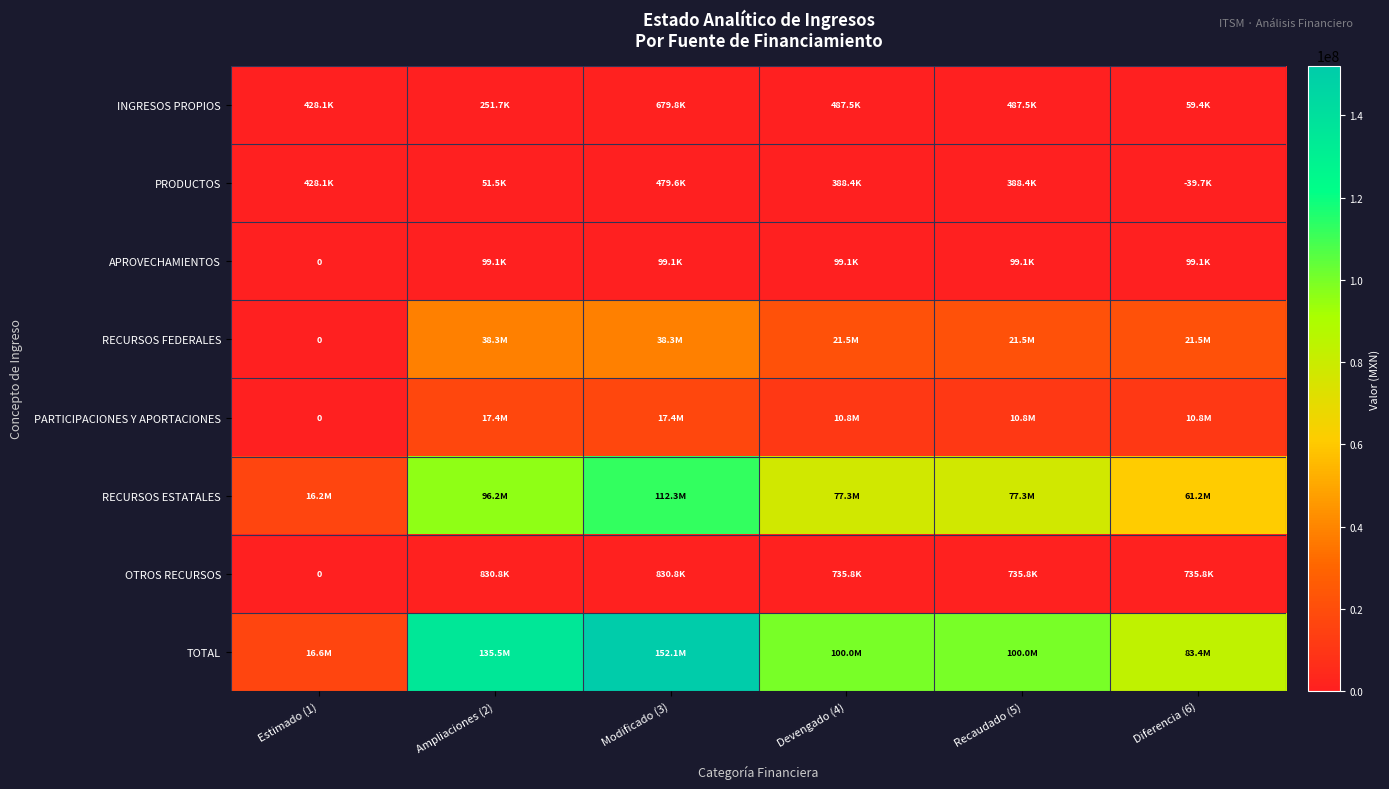

At Ampliaciones (2), list the series in order from smallest to largest.

PRODUCTOS, APROVECHAMIENTOS, INGRESOS PROPIOS, OTROS RECURSOS, PARTICIPACIONES Y APORTACIONES, RECURSOS FEDERALES, RECURSOS ESTATALES, TOTAL